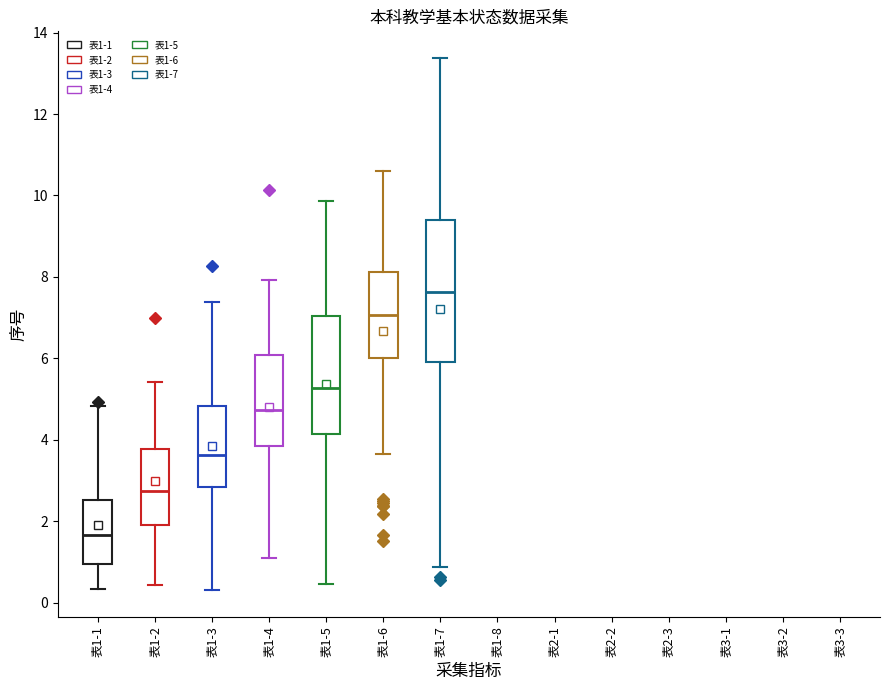

Which box has the highest median line?

表1-7